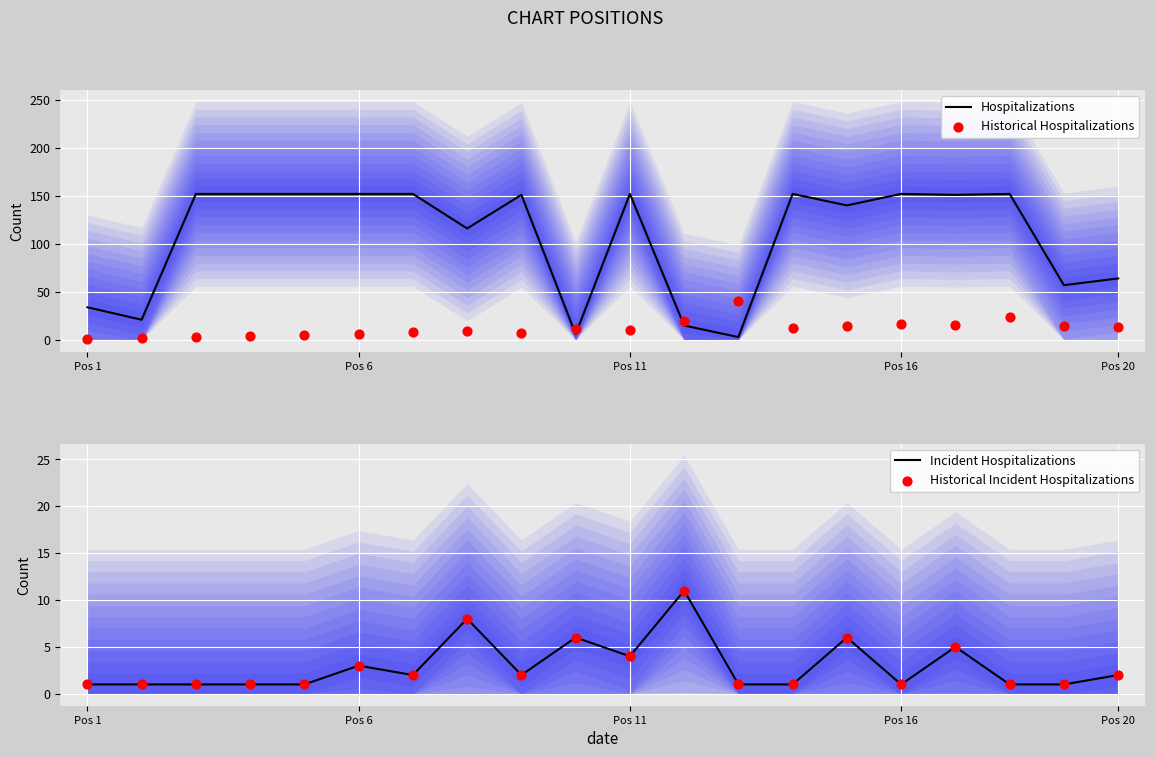

At how many categories does at least one series exceed 70?

13